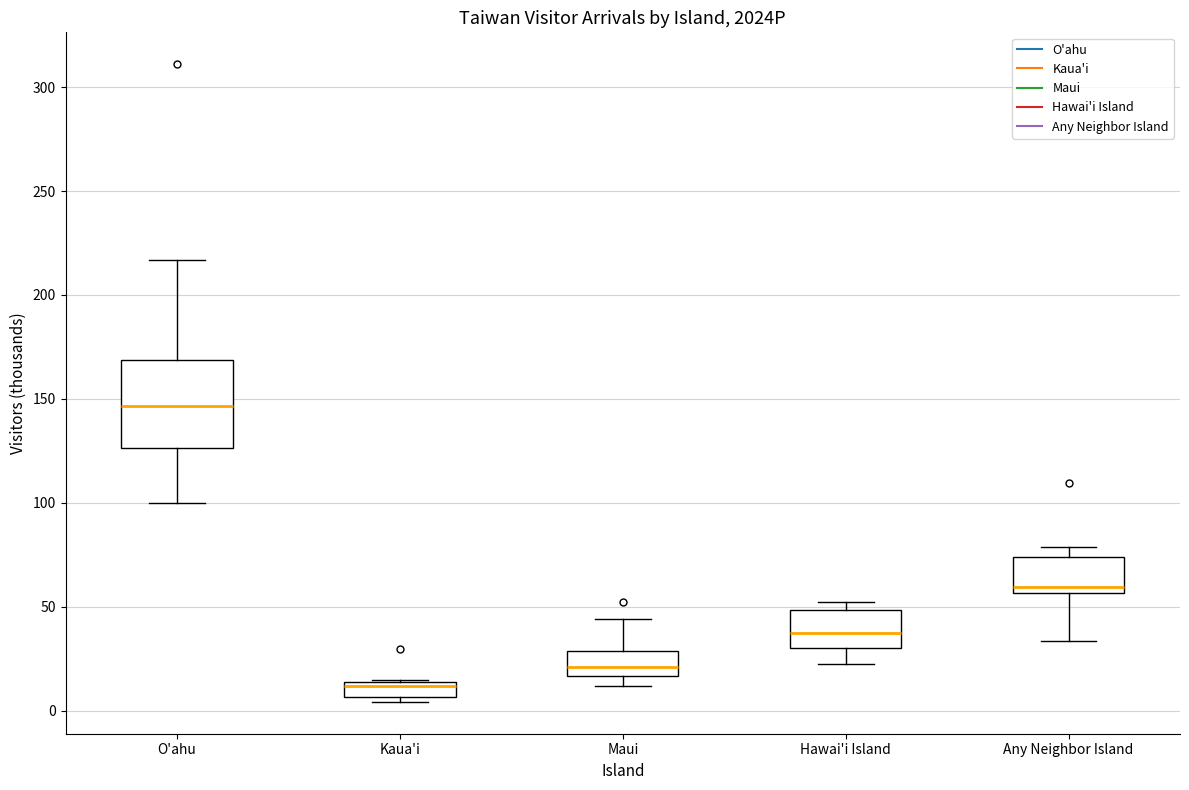

Comparing the boxes themselves (not the whiskers), which one is the tallest?

O'ahu